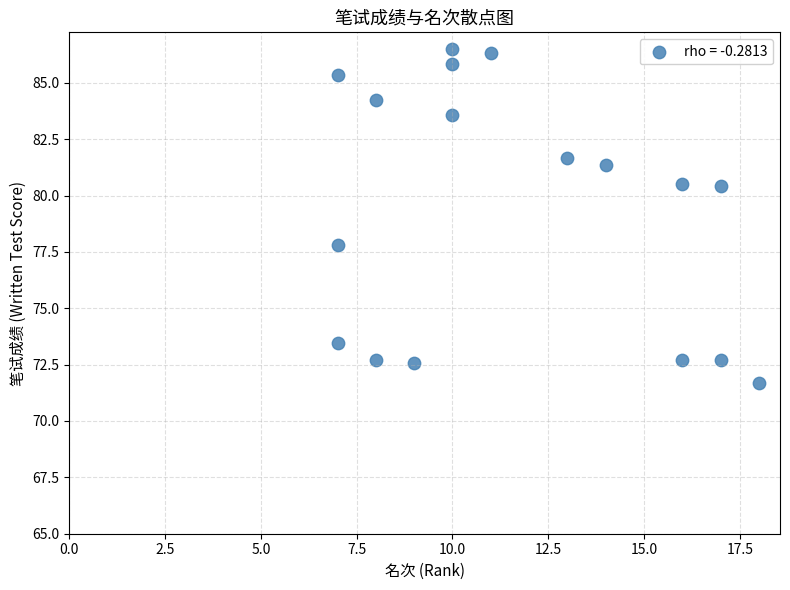

What is the range of Y values (max minus min)?

14.8